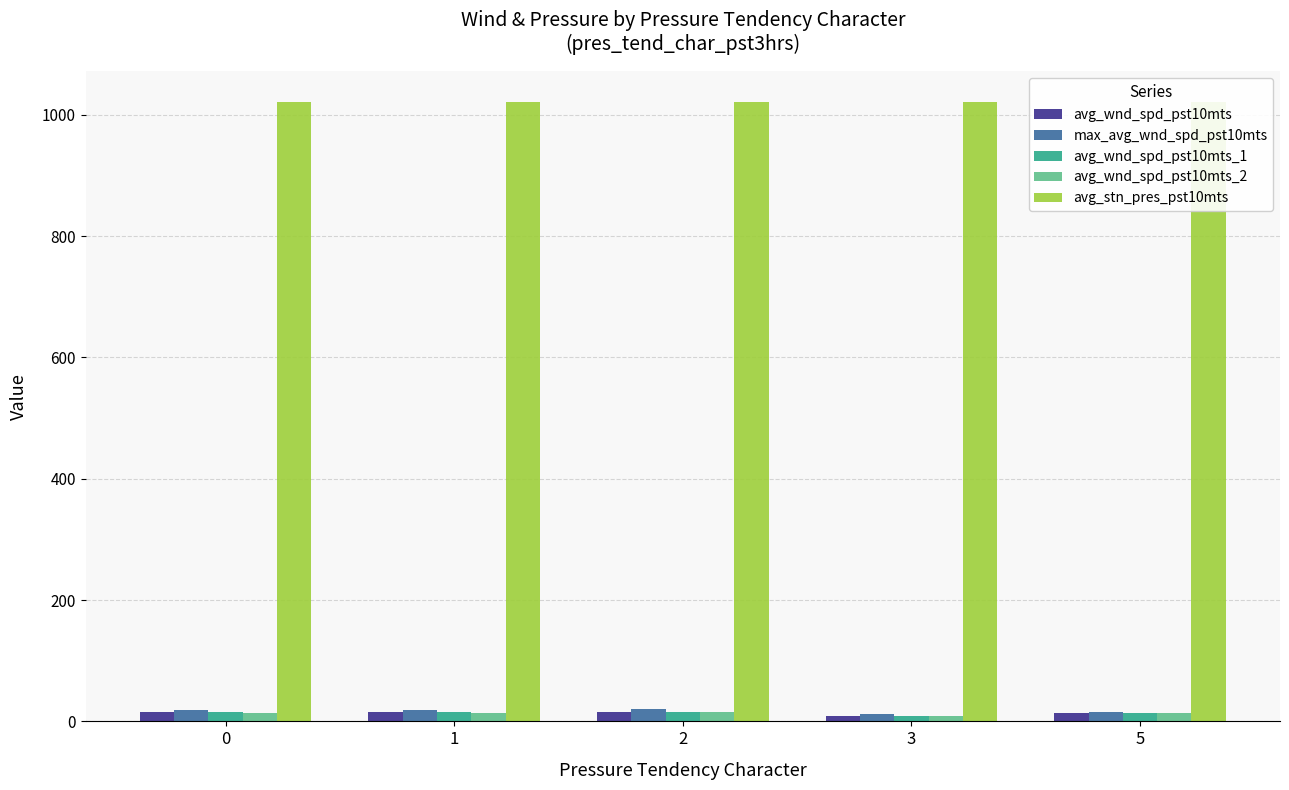

True or false: avg_wnd_spd_pst10mts has a value of 14.7 at 1.

True